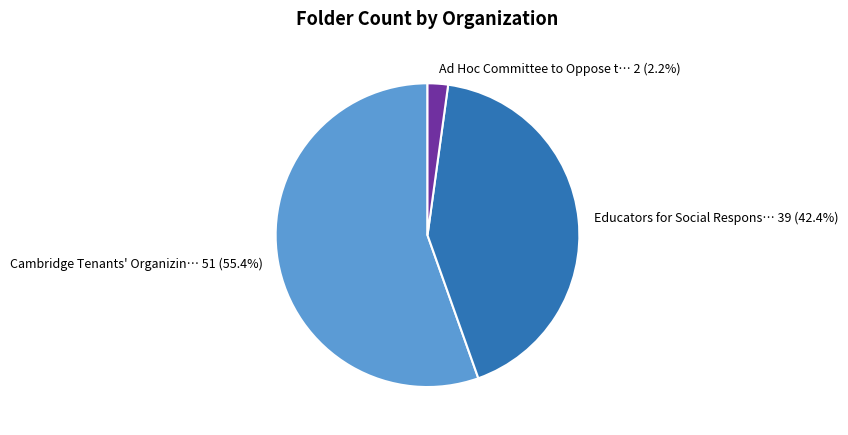

How many segments does this pie chart have?

3